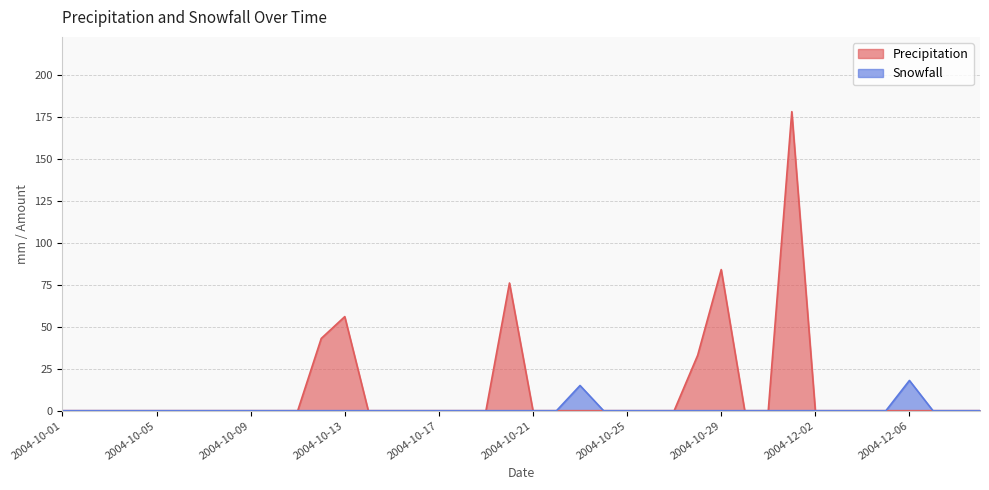

What is the label of the 14th point from the left?

2004-10-14